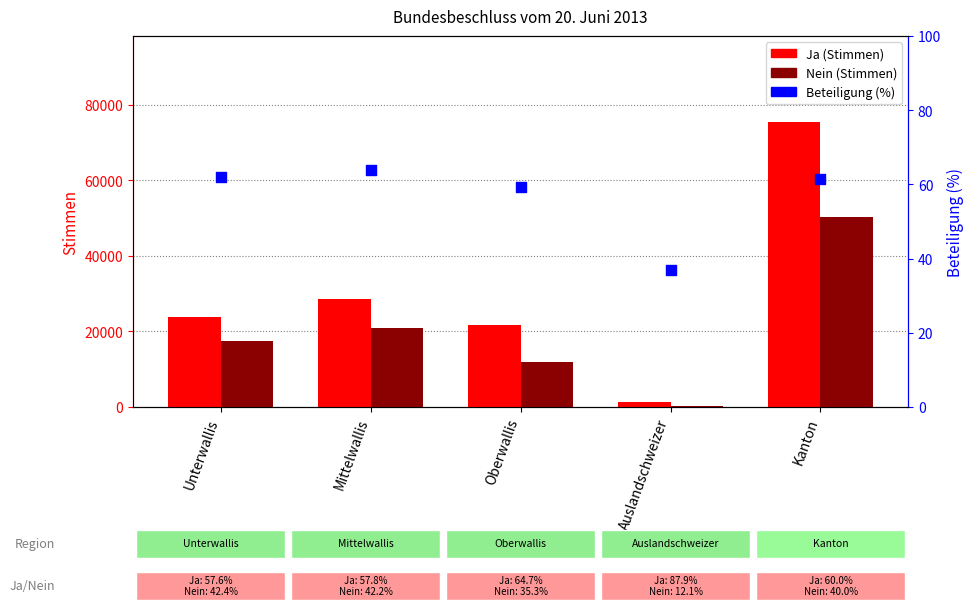

At which category is the sum across all series the highest?

Kanton